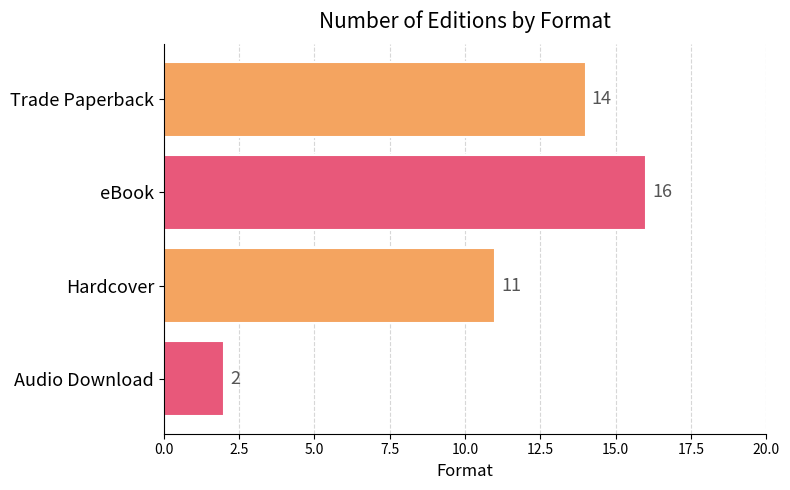

What is the difference between the maximum and minimum values?

14